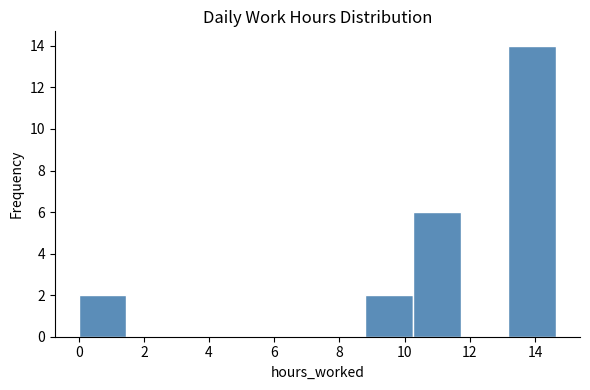

Over which range of the x-axis is the bar tallest?

13.2 to 14.6